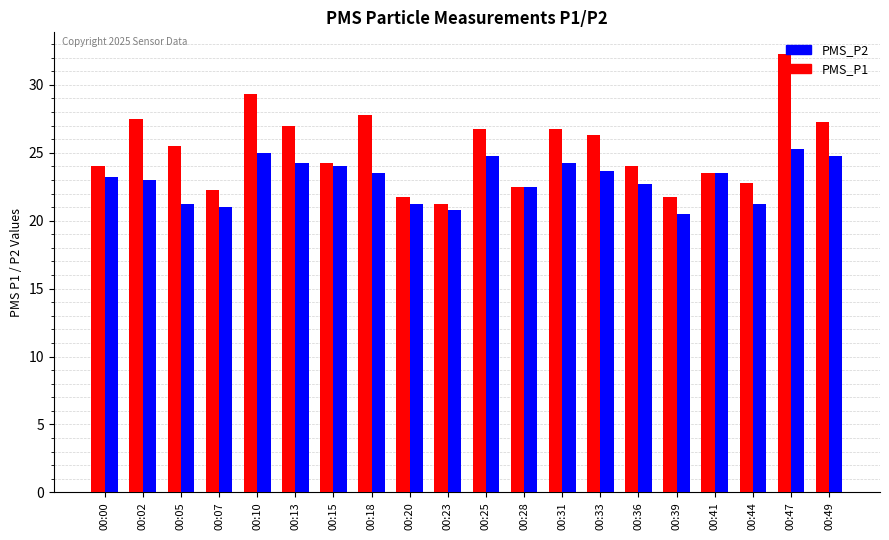

The PMS_P2 series shows 38.9 at 00:18. True or false?

False